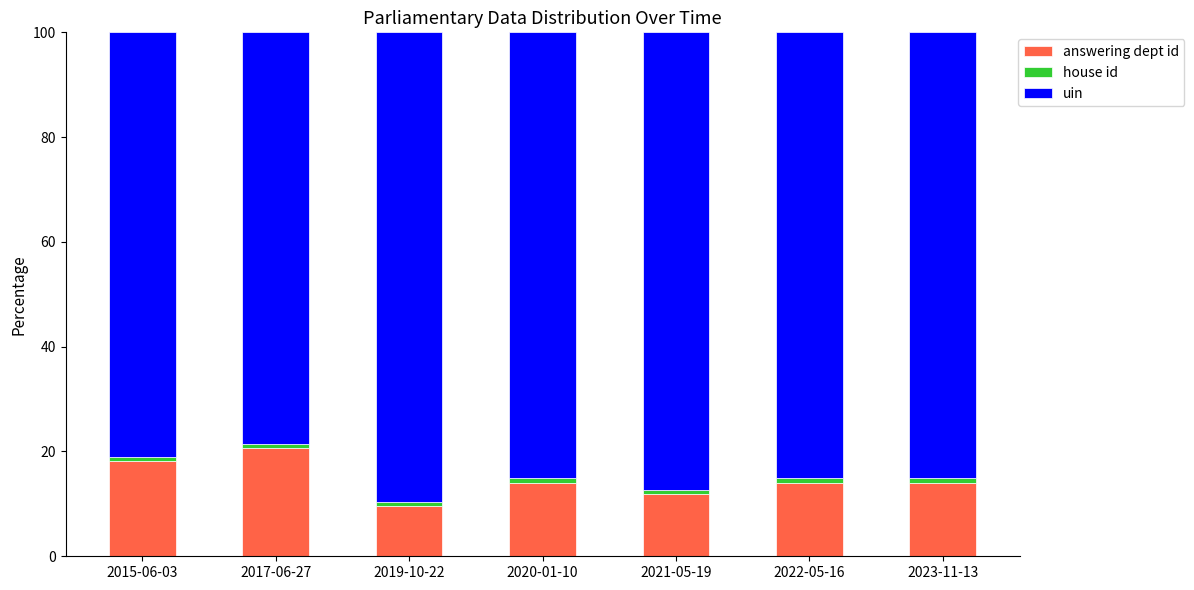

What is the average value of the answering dept id series?

14.6